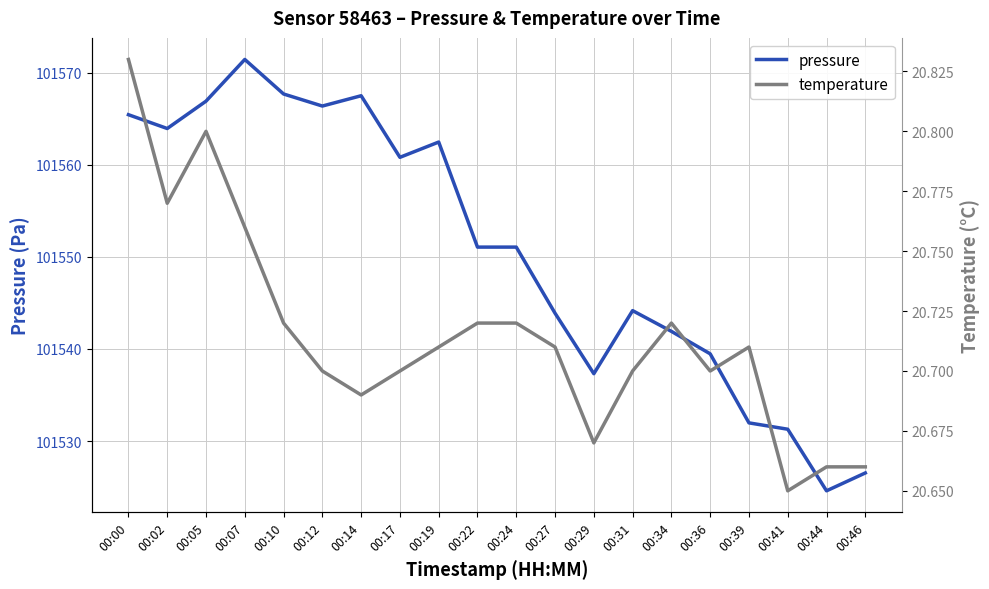

What is the difference between the highest and lowest values at 00:31?

101523.5